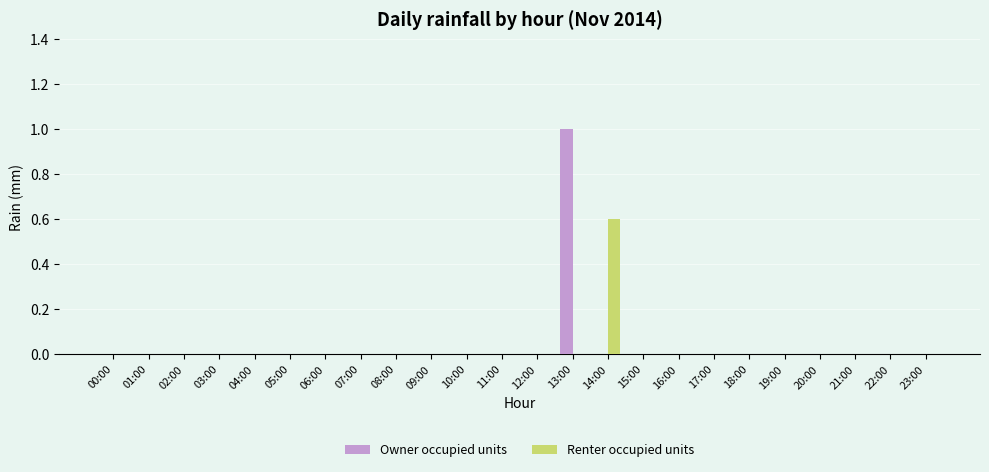

At which category is the sum across all series the highest?

13:00